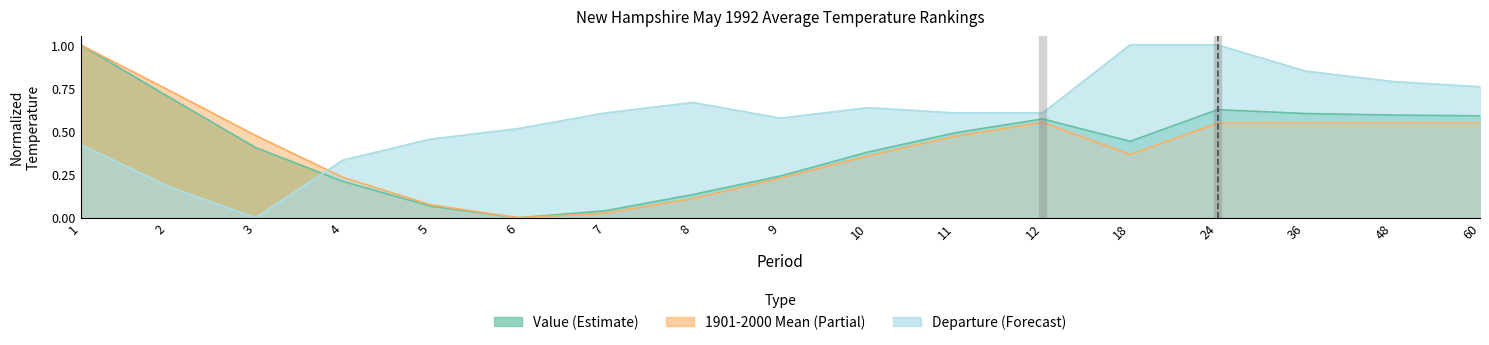

True or false: Value has more than 0 interior local peaks.

True